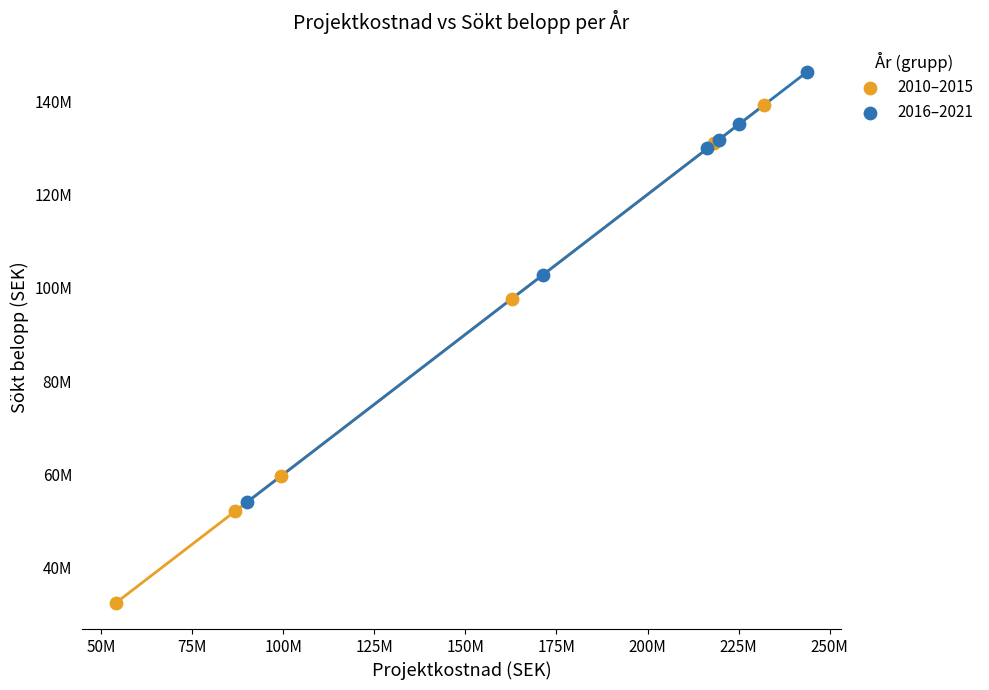

Which series has the widest spread of Y values?

2010–2015